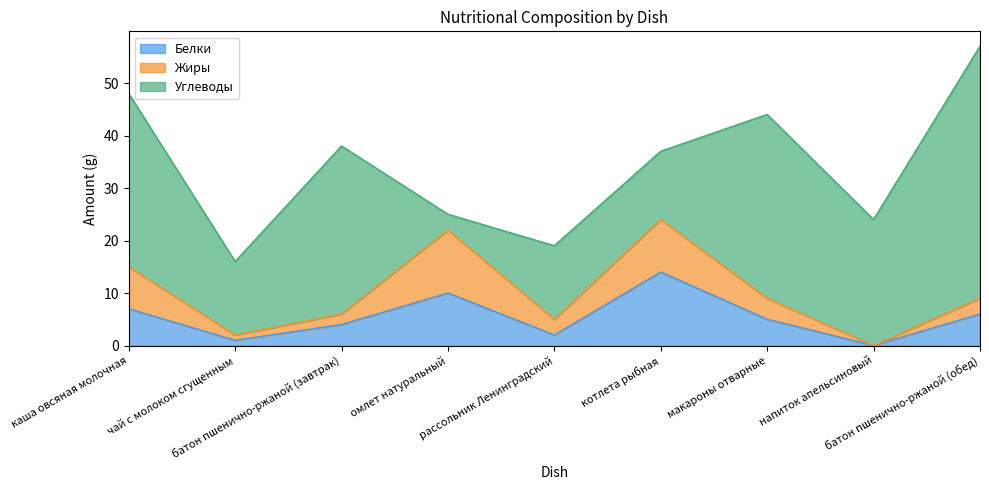

What is the sum of the Жиры values at каша овсяная молочная and котлета рыбная?

18